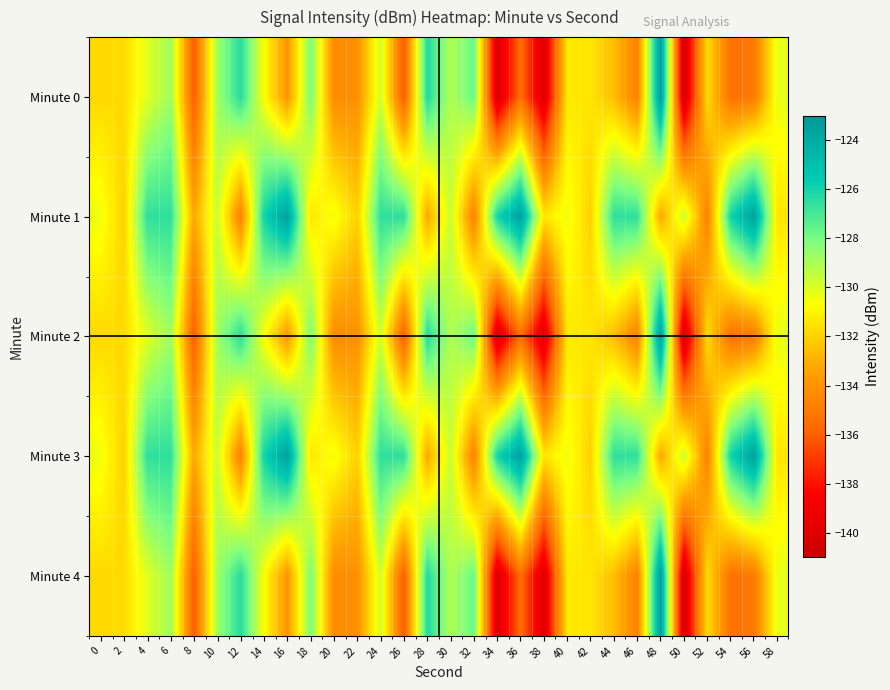

Which has a higher value, 38 or 20?

20